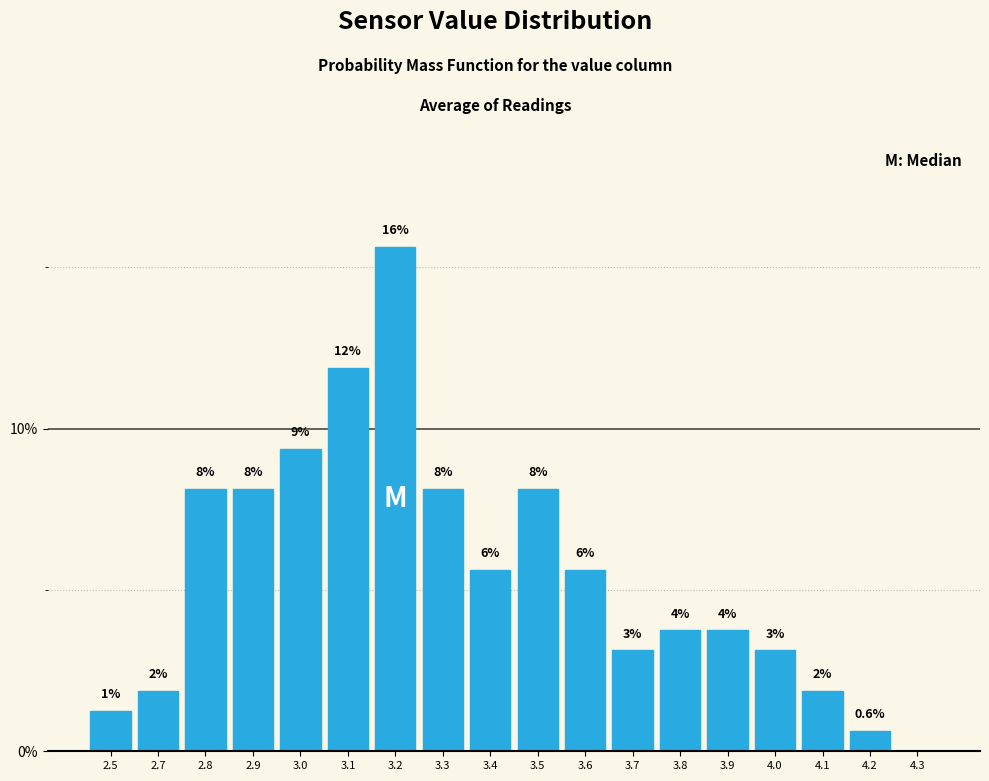

Are the bars horizontal?

No